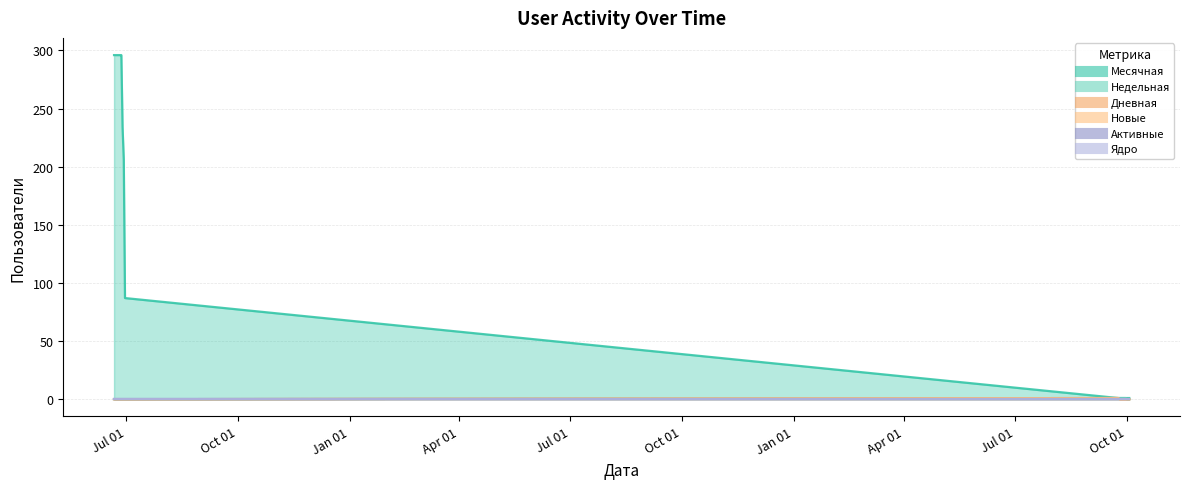

True or false: Новые and Месячная intersect in this chart.

False